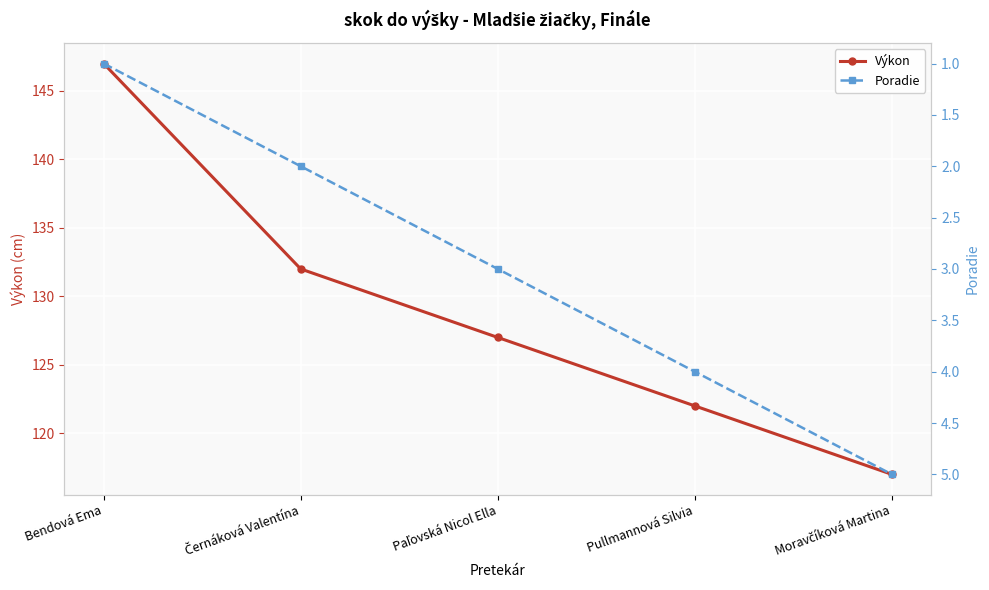

True or false: Výkon has more than 1 interior local peaks.

False